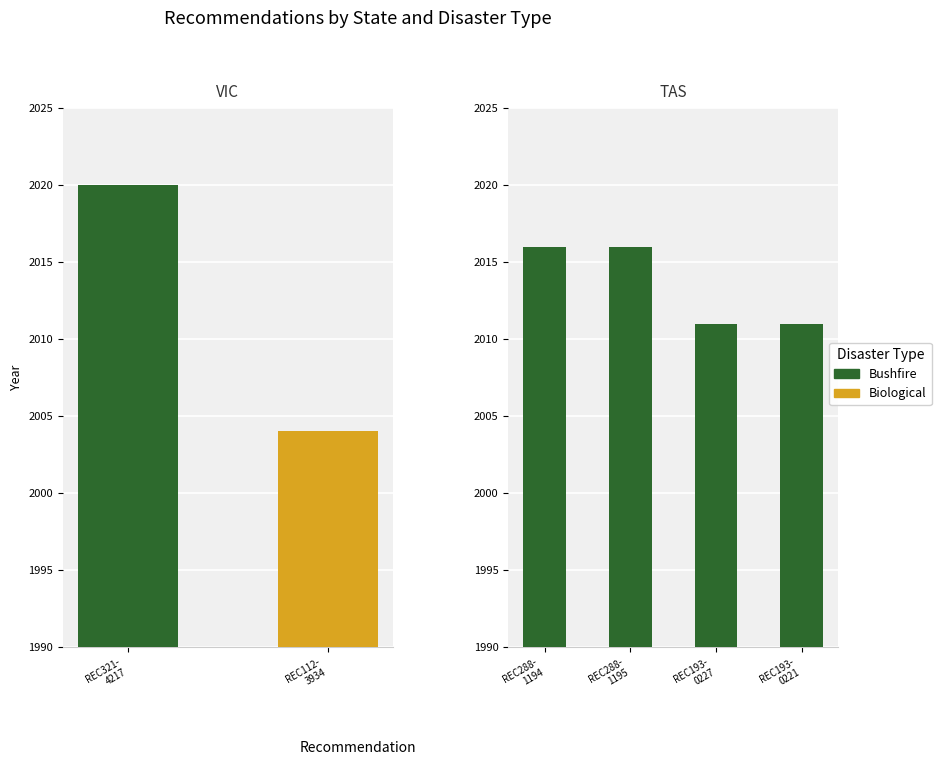

The Bushfire series shows 3097 at REC193- 0221. True or false?

False